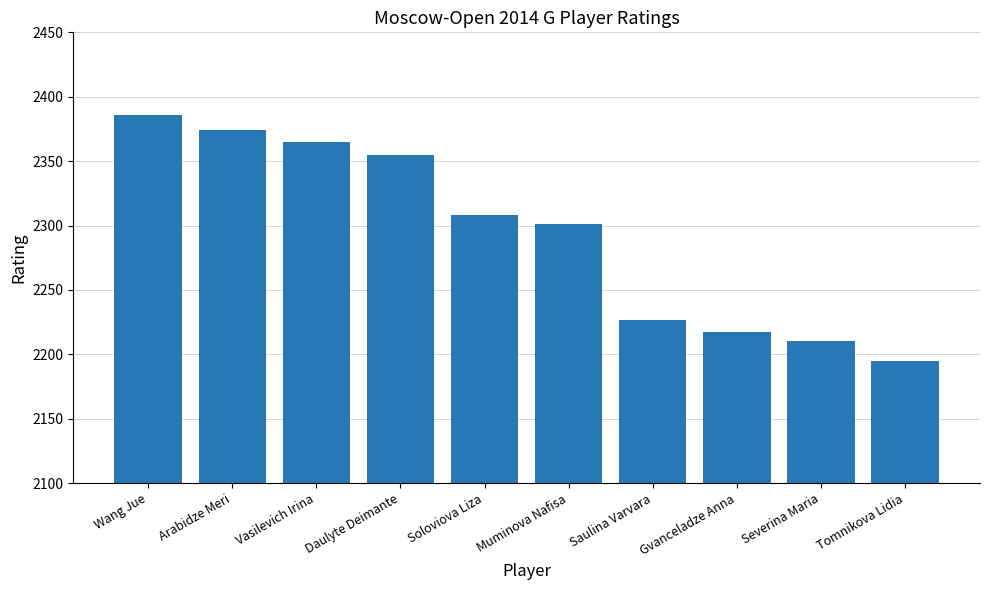

Approximately how many times larger is the value at Wang Jue compared to Arabidze Meri?

1.0